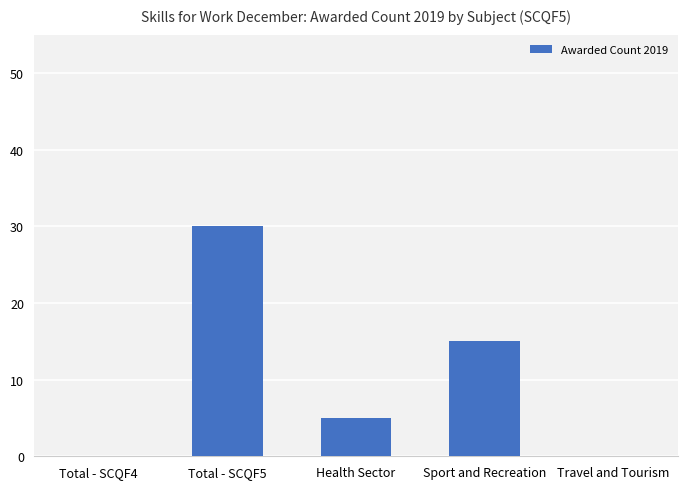

What is the sum of all values?

50